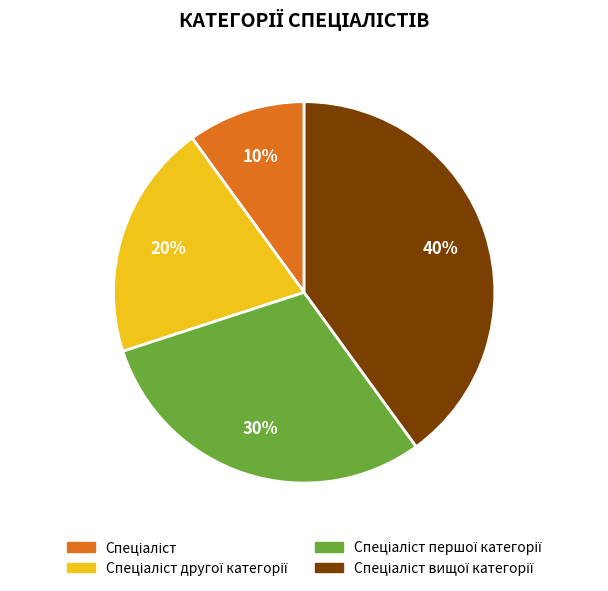

To the nearest percent, what is the difference between the largest and smallest slice percentages?

30%